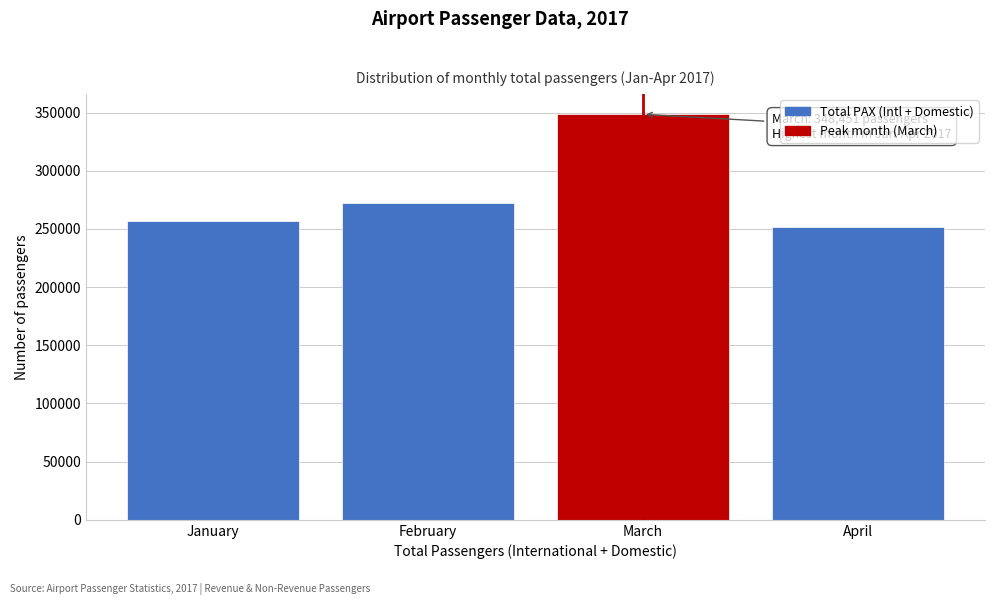

Reading left to right, transcribe all the data shown in this chart.

256747	272463	348451	251391